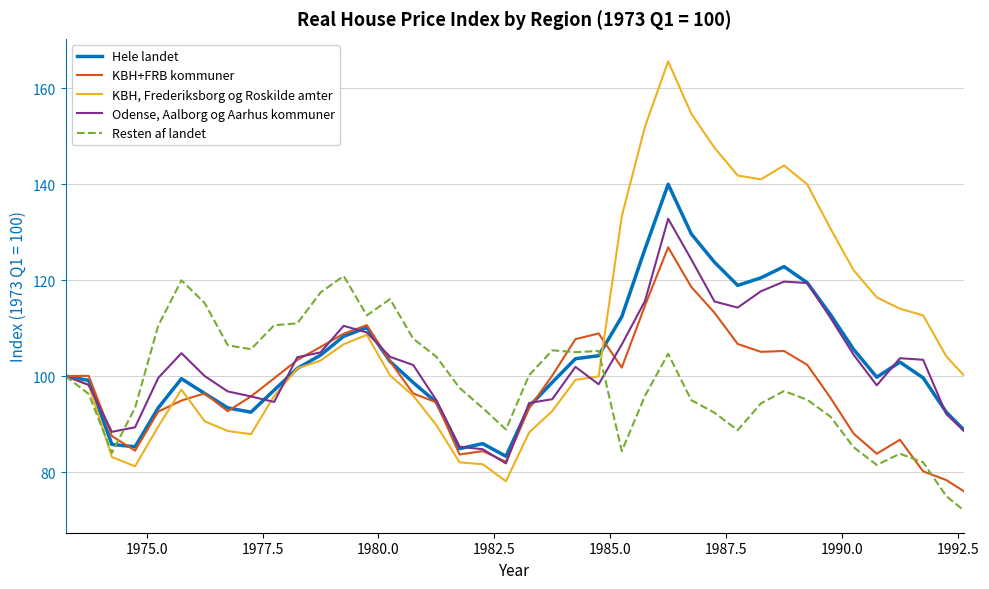

What is the difference between the maximum and second lowest values in the Odense, Aalborg og Aarhus kommuner series?

48.0